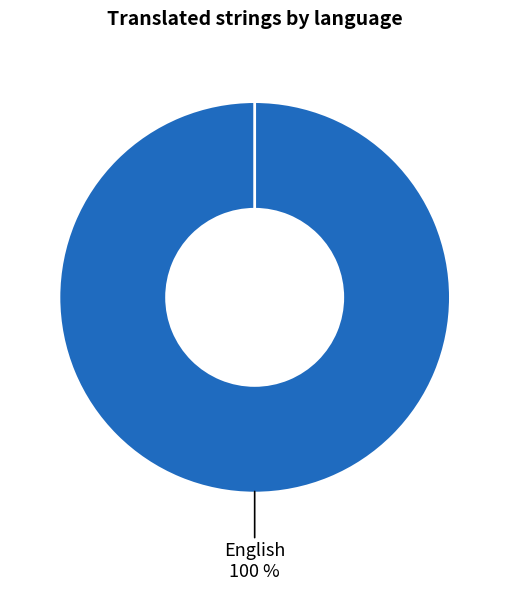

The French slice represents 0% of the pie. True or false?

True